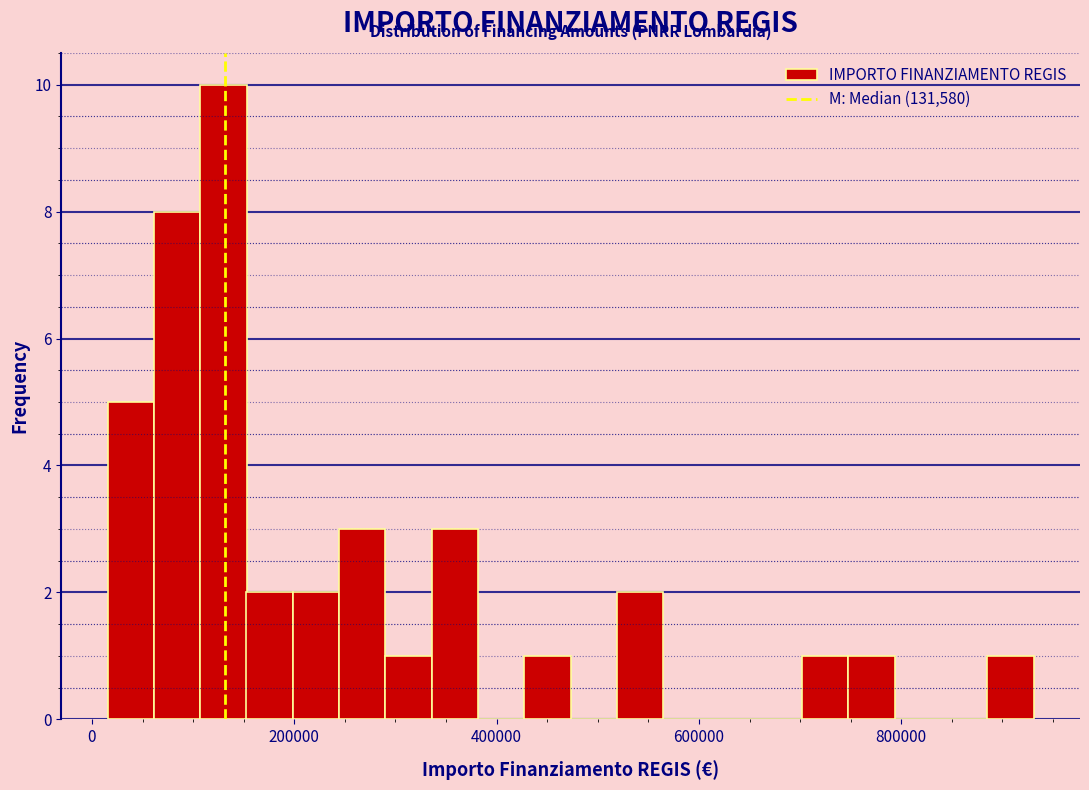

Around what value on the x-axis is the tallest bar? Give the approximate position of its centre, as read against the axis.

120000